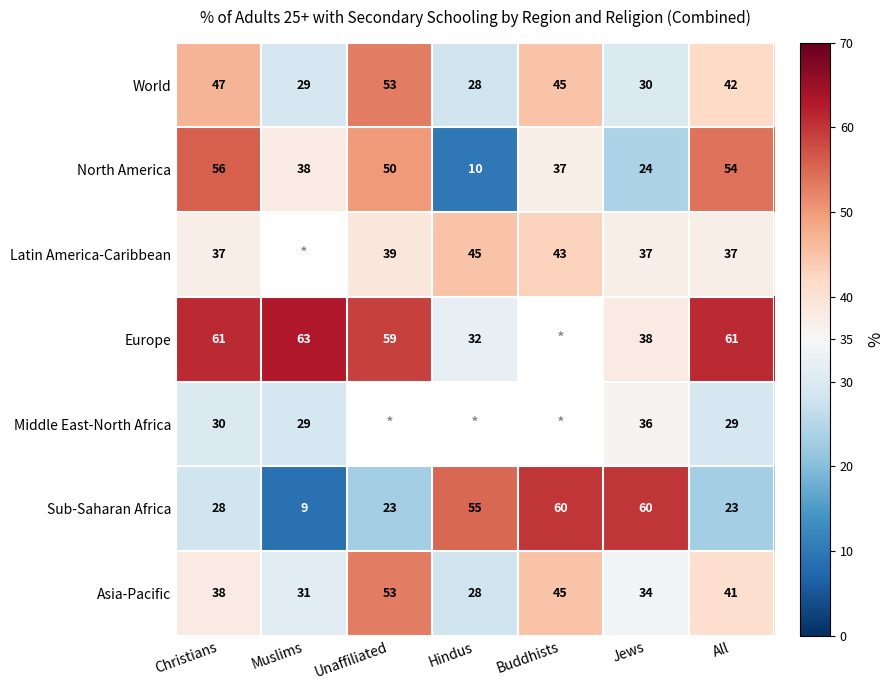

At All, list the series in order from smallest to largest.

Sub-Saharan Africa, Middle East-North Africa, Latin America-Caribbean, Asia-Pacific, World, North America, Europe